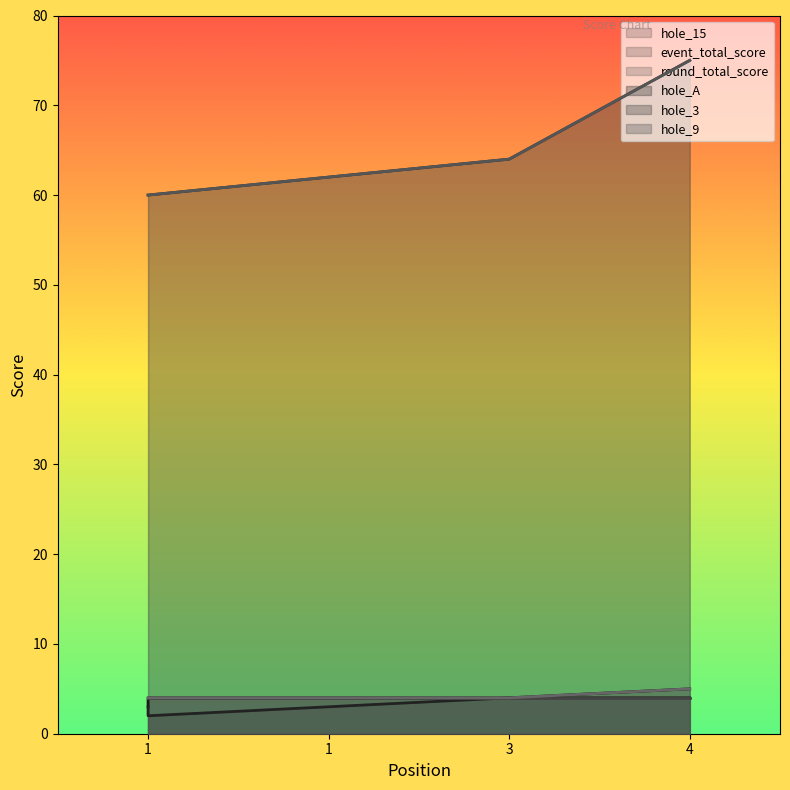

What is the difference between the hole_9 values at 3 and 4?

1